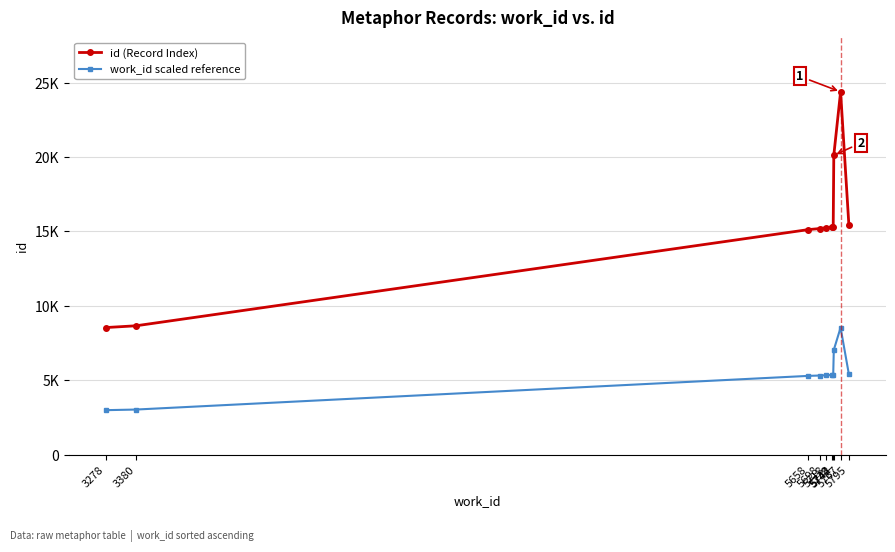

What is the maximum value for work_id scaled reference?

8531.9